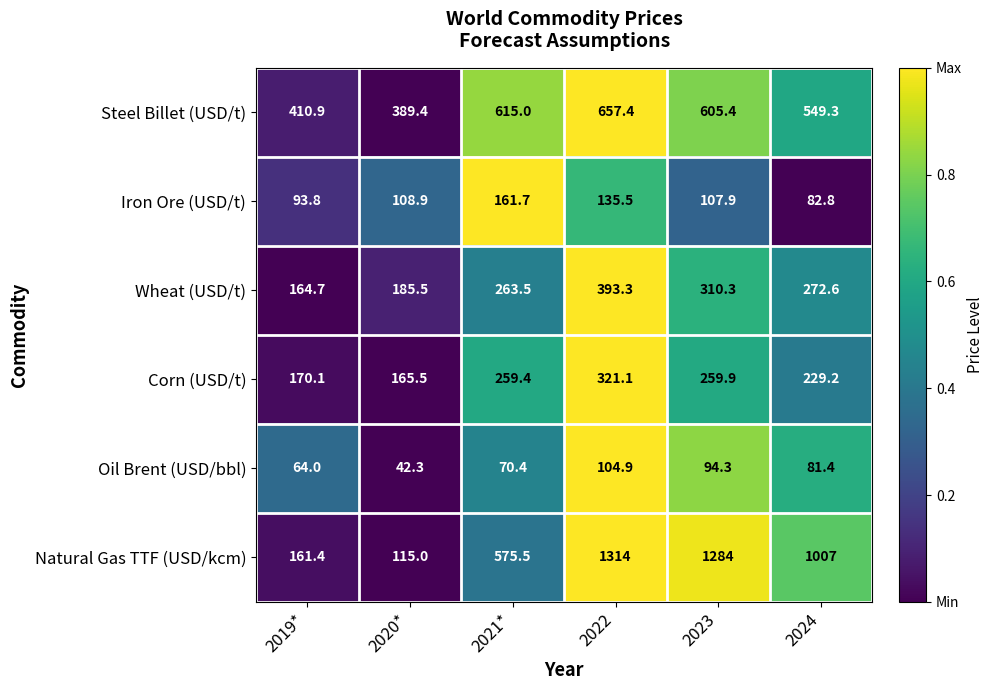

Where does the Oil Brent (USD/bbl) series first go above 81?

2022